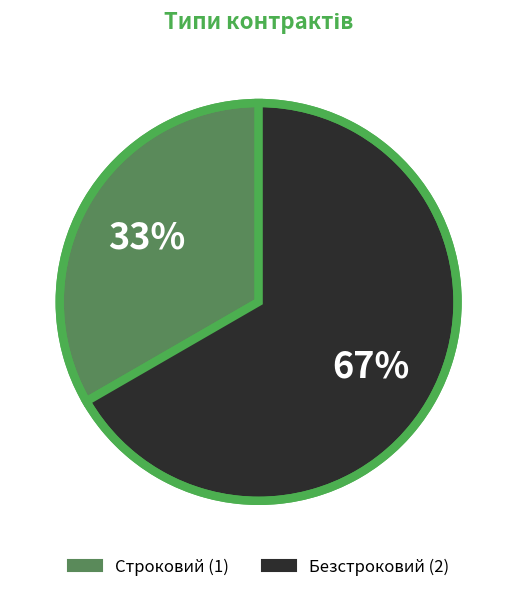

Rank the categories by value from lowest to highest.

Строковий, Безстроковий